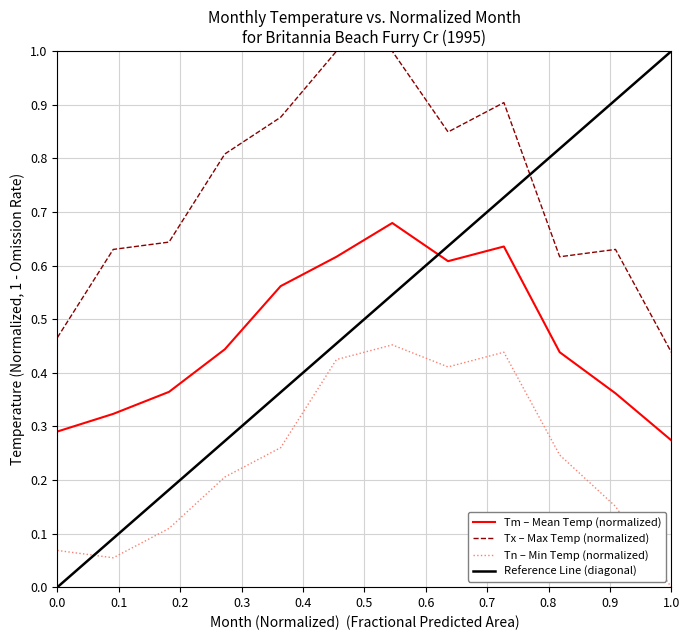

What is the total value across all series at 11?

1.1